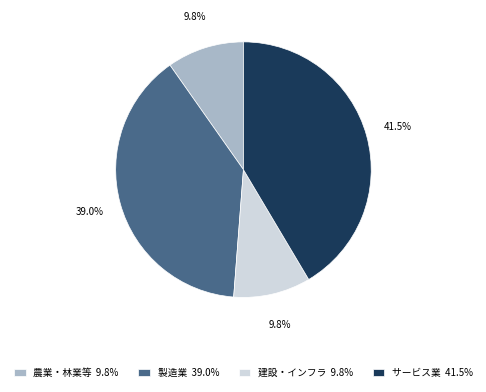

Is 製造業 39.0% the majority of the pie?

No